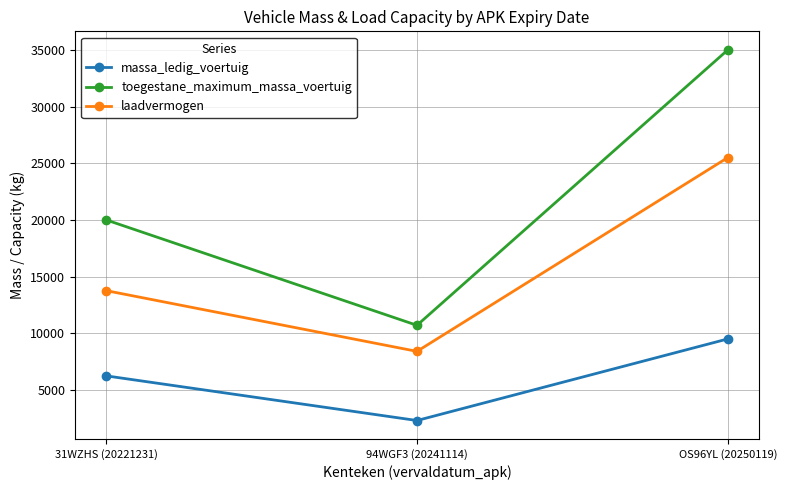

What are all the series names shown in the legend?

massa_ledig_voertuig, toegestane_maximum_massa_voertuig, laadvermogen